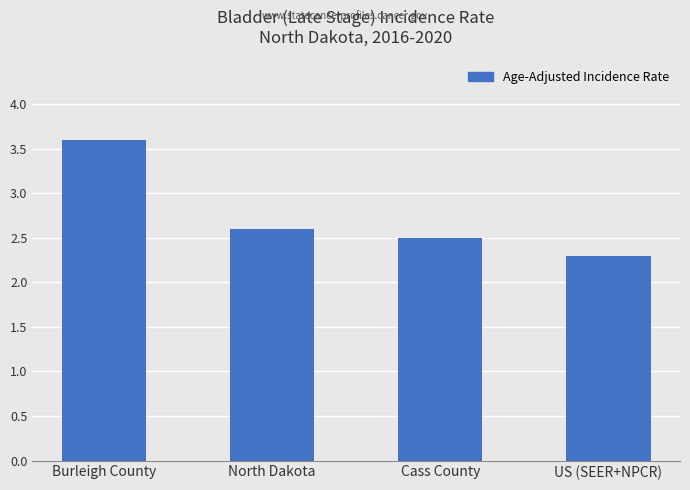

Which label corresponds to the smallest value in the chart?

US (SEER+NPCR)